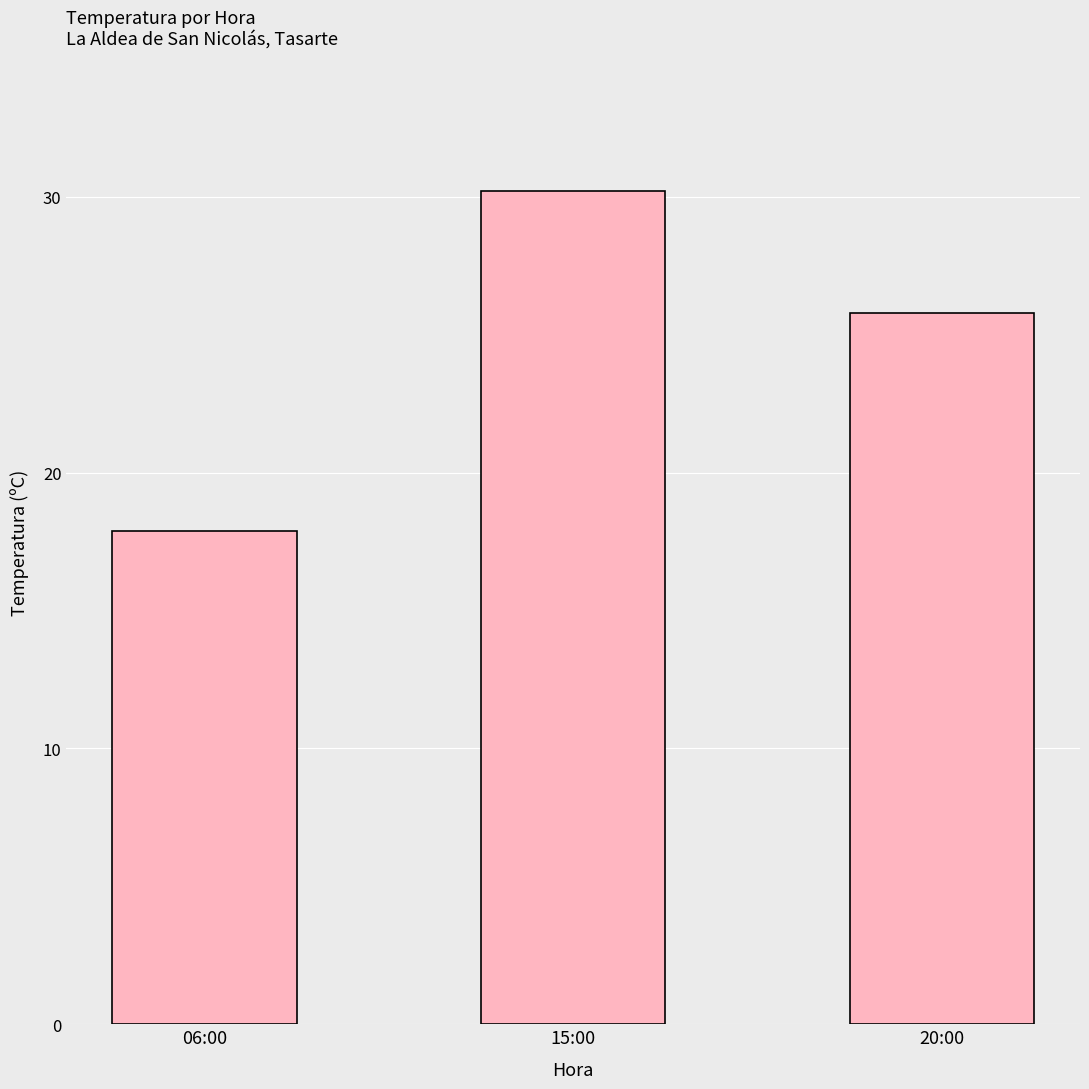

What is the change in value from 06:00 to 15:00?

+12.3